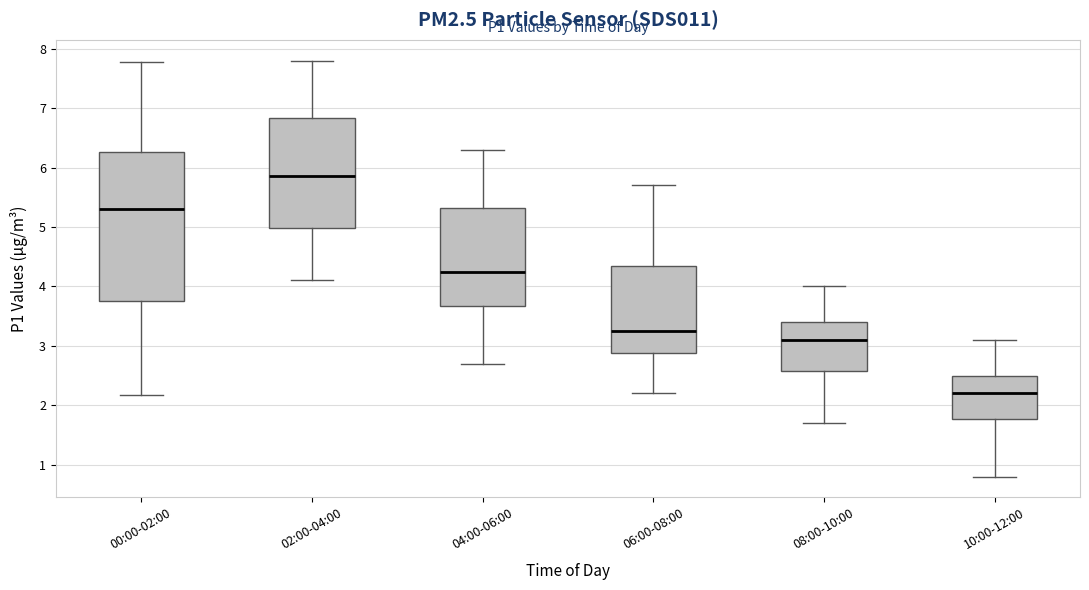

Reading left to right, read every box against the y-axis: the position of its median line, the range the box covers, and the ends of its whiskers. The values are not printed on the chart, so give them approximately, as read against the axis.

00:00-02:00: median 5.3, box 3.8 to 6.3, whiskers 2.2 to 7.8
02:00-04:00: median 5.9, box 5.0 to 6.8, whiskers 4.1 to 7.8
04:00-06:00: median 4.3, box 3.7 to 5.3, whiskers 2.7 to 6.3
06:00-08:00: median 3.3, box 2.9 to 4.4, whiskers 2.2 to 5.7
08:00-10:00: median 3.1, box 2.6 to 3.4, whiskers 1.7 to 4.0
10:00-12:00: median 2.2, box 1.8 to 2.5, whiskers 0.8 to 3.1